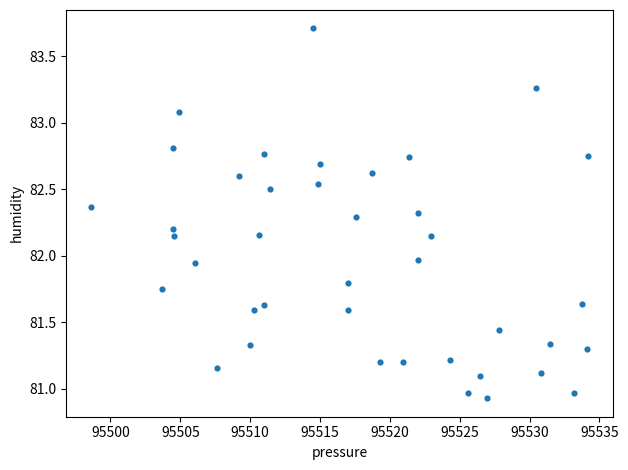

What is the range of Y values (max minus min)?

2.8